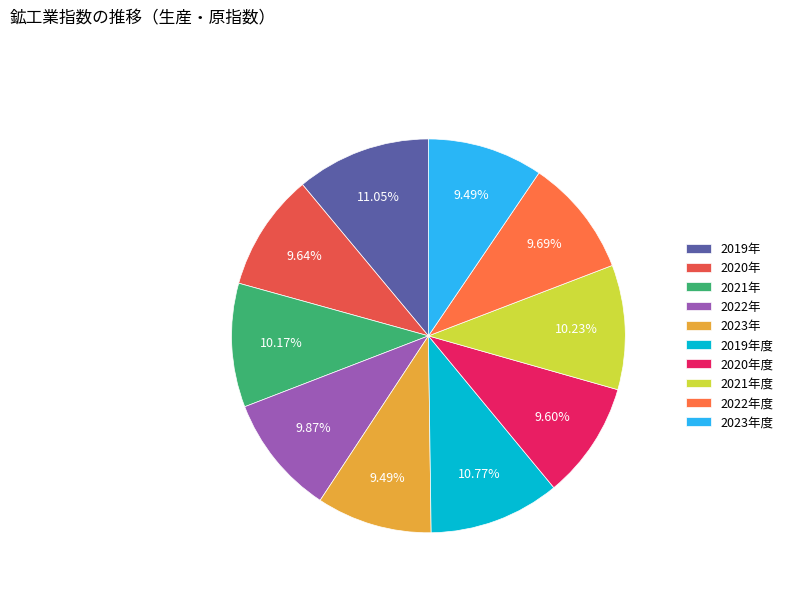

What is the change in value from 2019年 to 2020年度?

-15.0